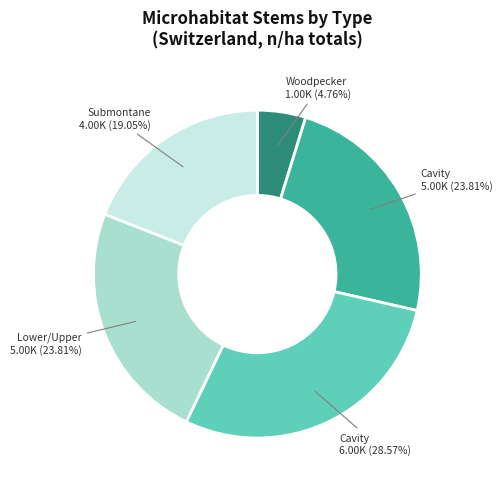

Is there any slice that represents more than half of the pie?

No